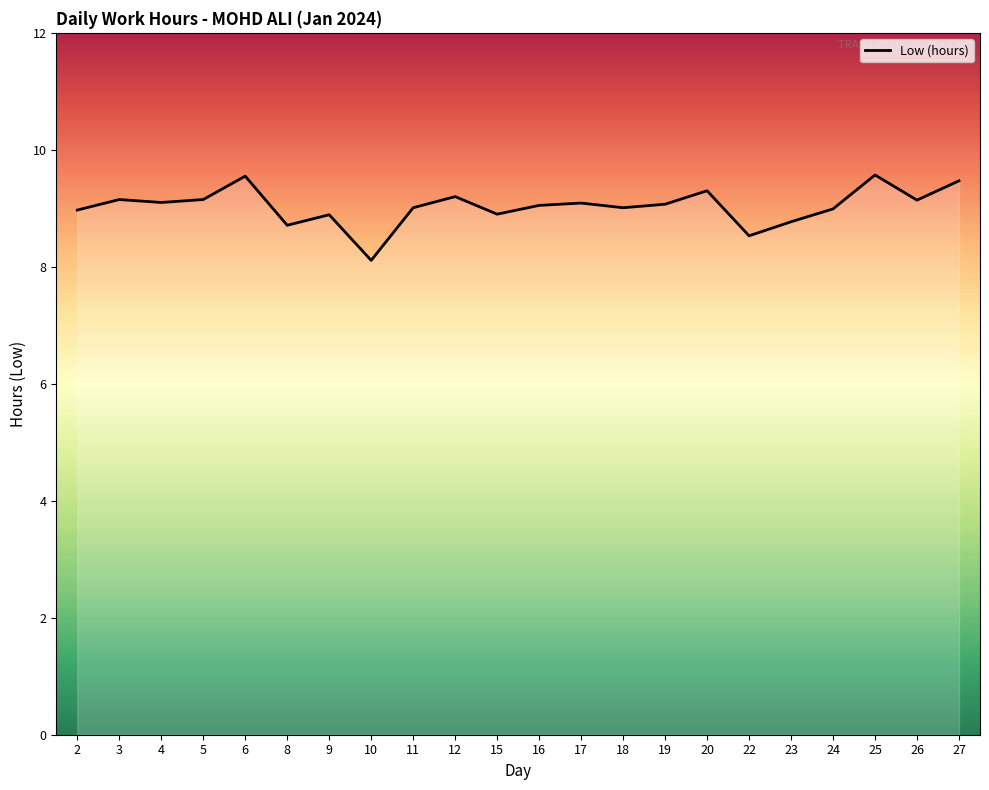

What is the change in value from 17 to 23?

-0.3